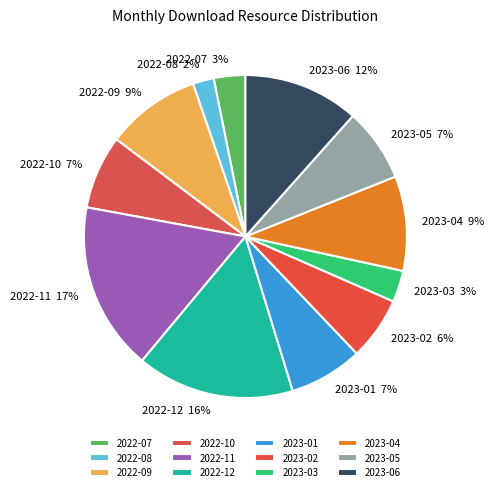

To the nearest percent, what percentage of the pie is 2022-08?

2%